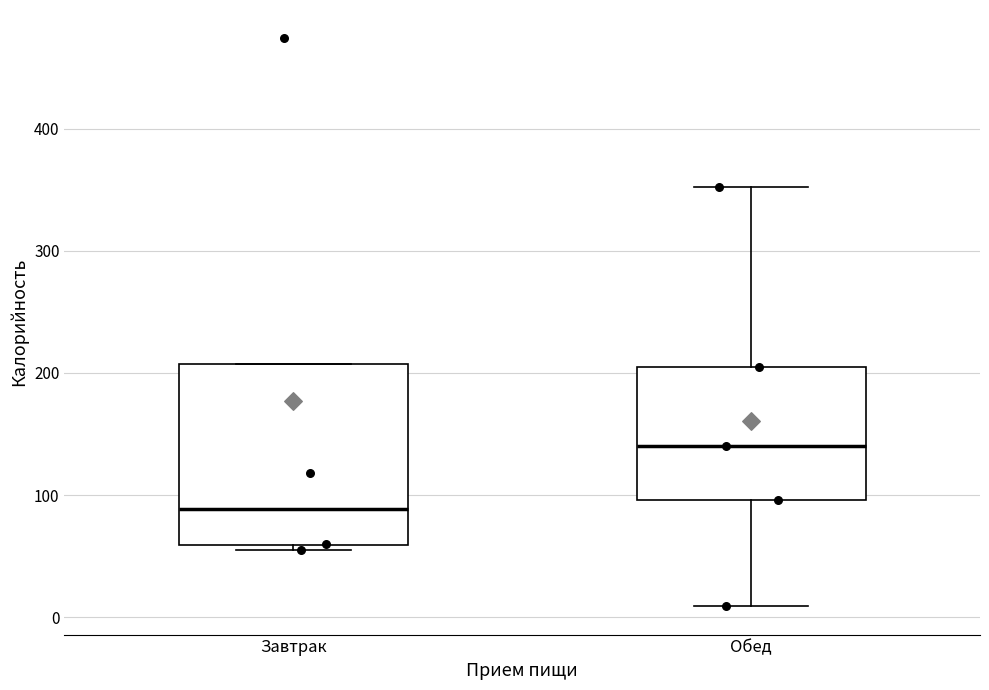

Where does the median line of the box for Завтрак sit on the y-axis? The values are not printed on the chart, so give them approximately, as read against the axis.

90